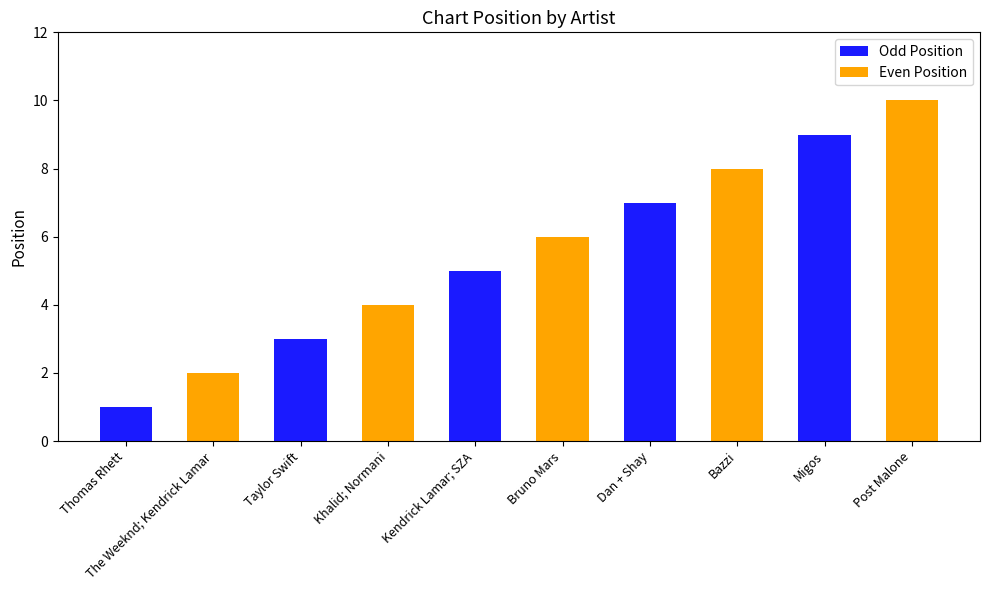

The value at Khalid; Normani is 6. True or false?

False